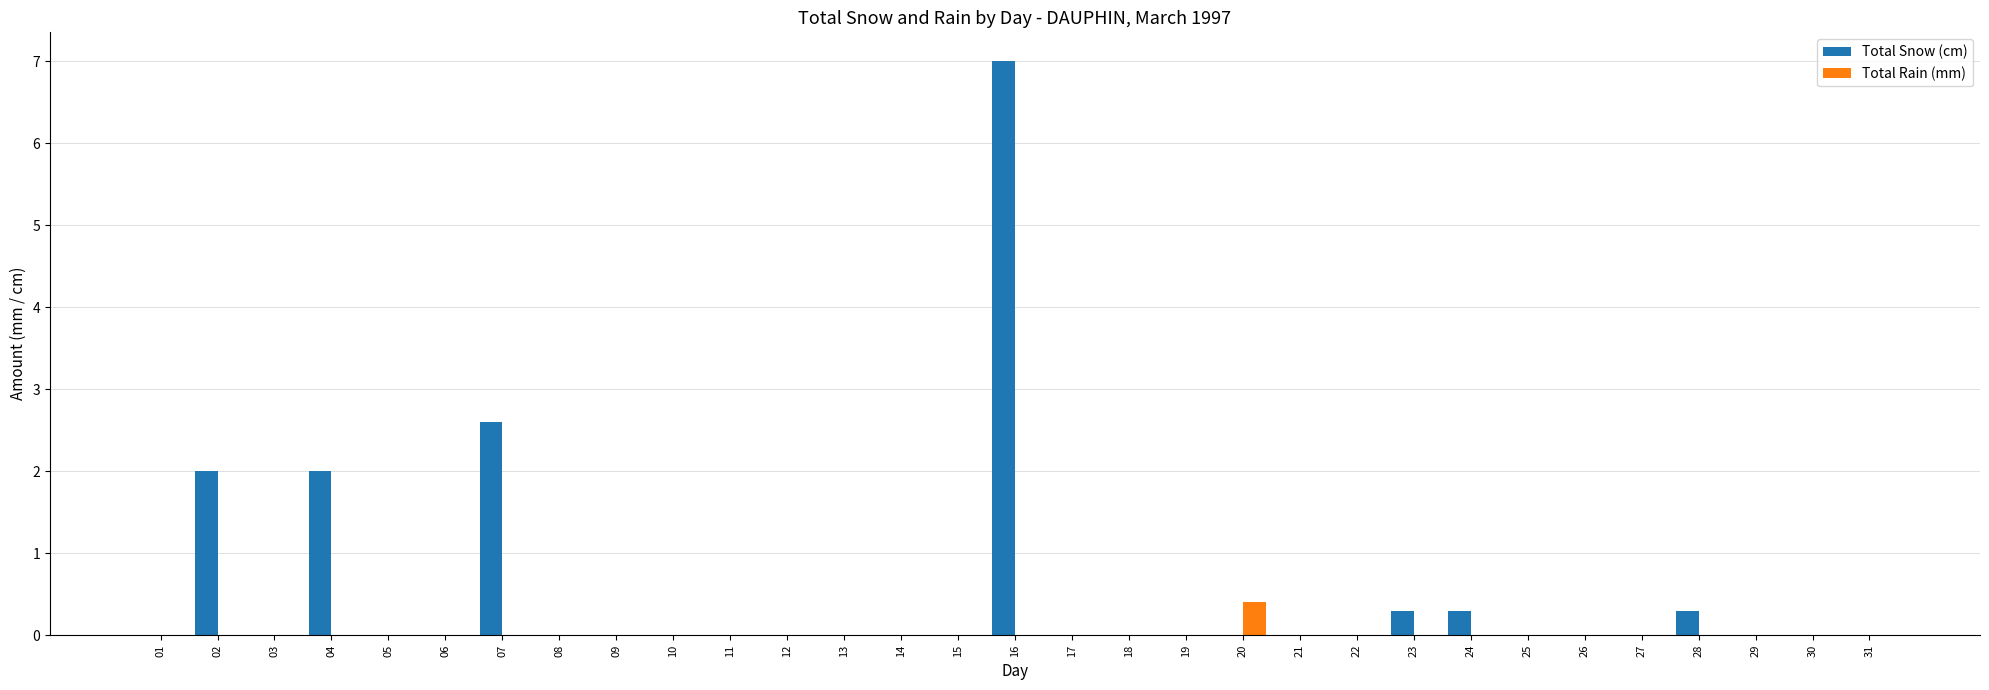

Count the number of data series in this chart.

2